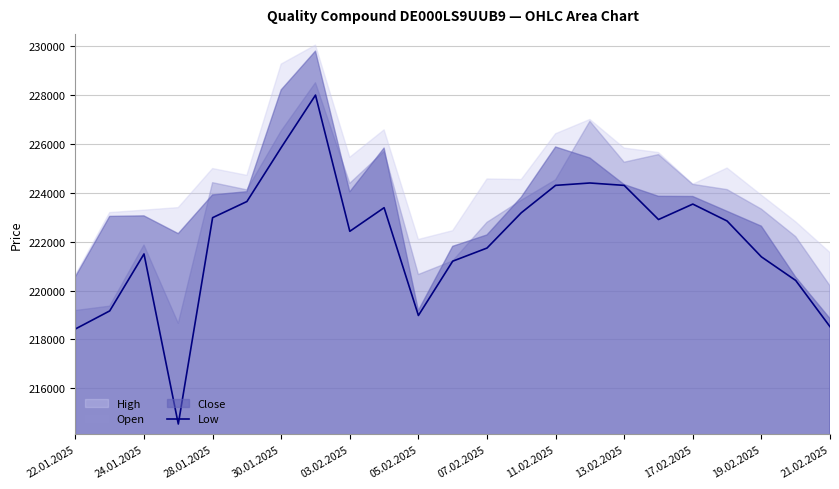

Which has a higher value, 05.02.2025 or 18?

05.02.2025